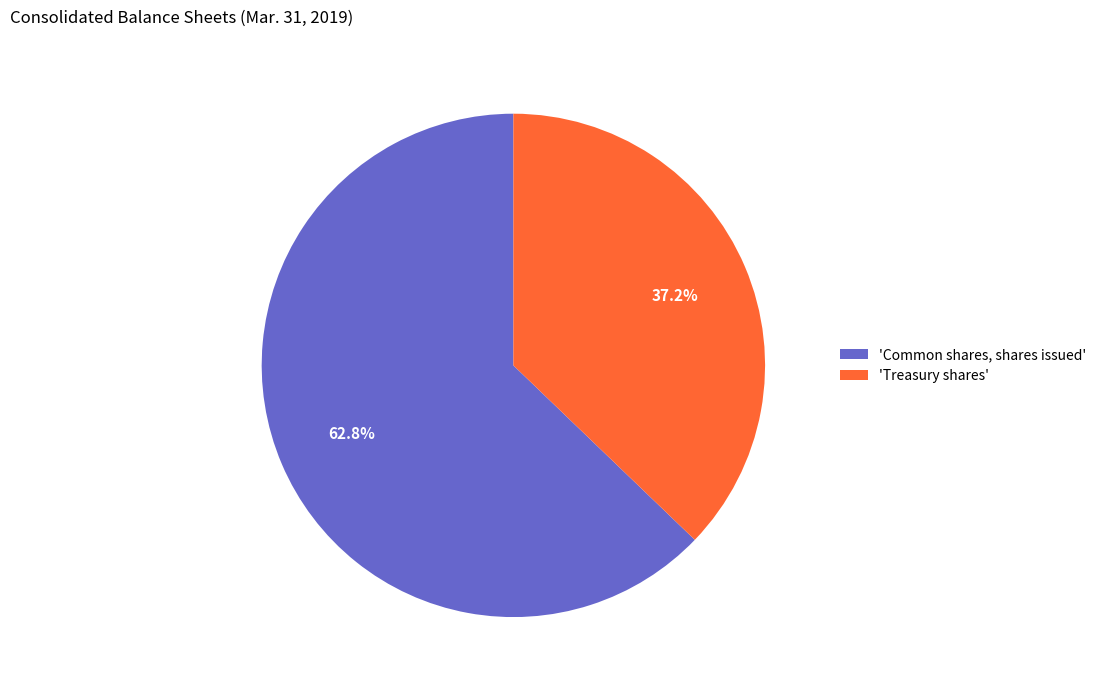

Does any single category account for the majority?

Yes